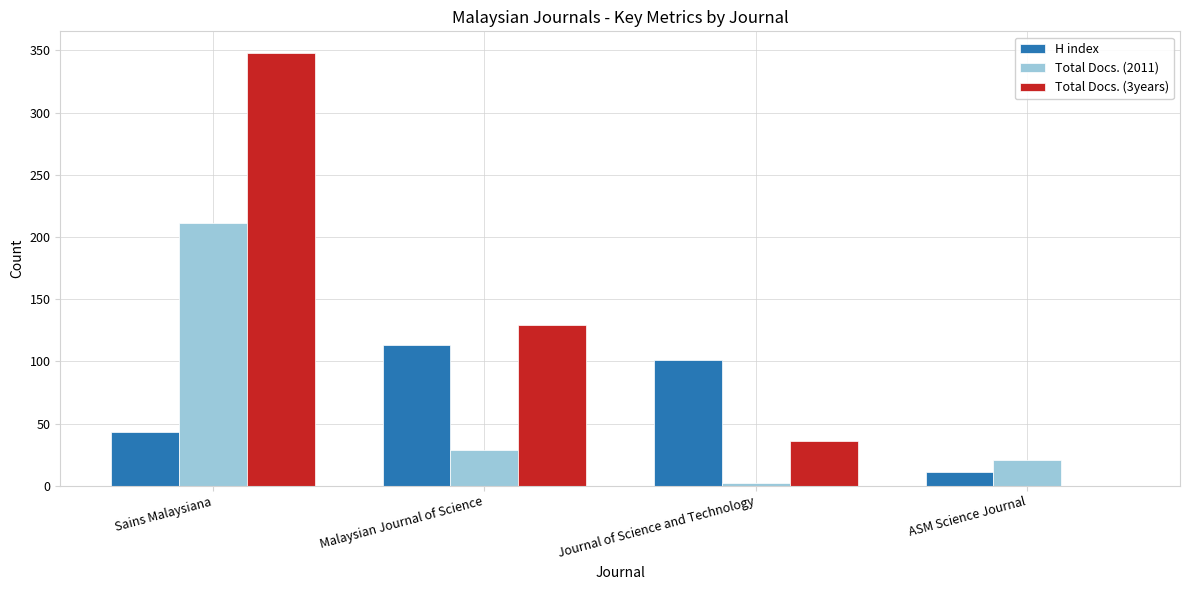

Which series changed the most between Sains Malaysiana and Malaysian Journal of Science?

Total Docs. (3years)